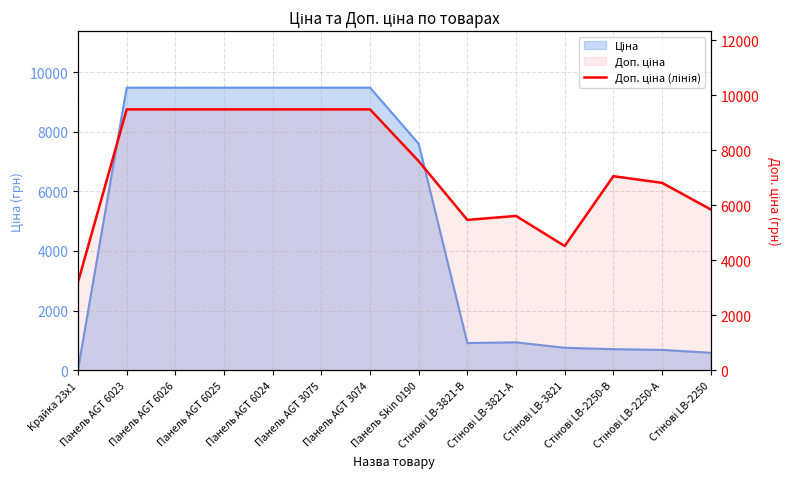

Reading left to right, what are all the values shown in this chart?

Крайка 23x1=3205.0	Панель AGT 6023=9480.1	Панель AGT 6026=9480.1	Панель AGT 6025=9480.1	Панель AGT 6024=9480.1	Панель AGT 3075=9480.1	Панель AGT 3074=9480.1	Панель Skin 0190=7596.5	Стінові LB-3821-В=5462.3	Стінові LB-3821-А=5607.2	Стінові LB-3821=4513.3	Стінові LB-2250-В=7051.3	Стінові LB-2250-А=6809.8	Стінові LB-2250=5843.9